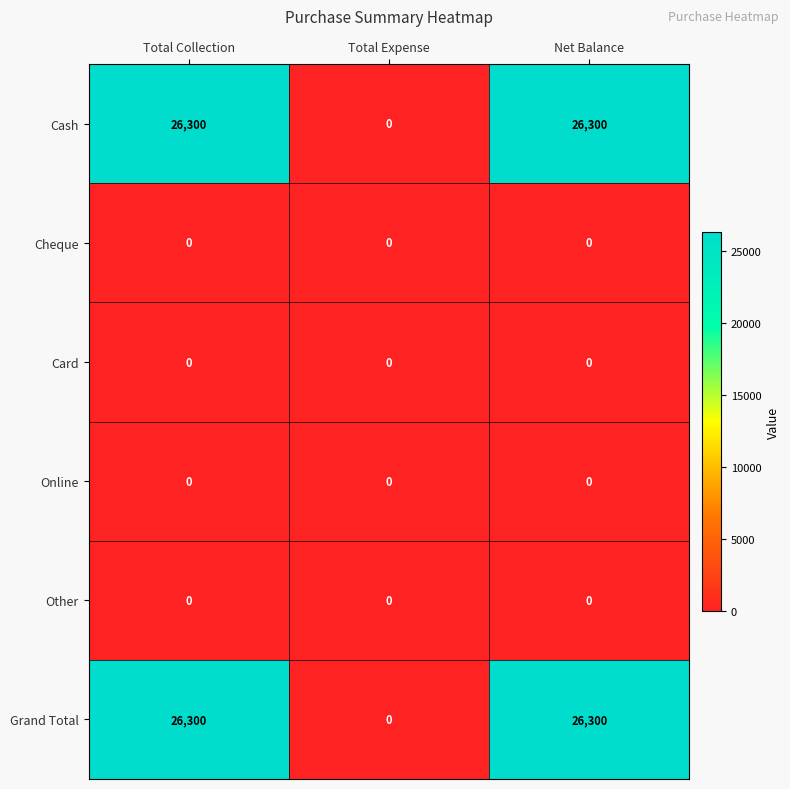

Reading right to left, list all the values displayed in this chart.

Cash: 26300	0	26300
Cheque: 0	0	0
Card: 0	0	0
Online: 0	0	0
Other: 0	0	0
Grand Total: 26300	0	26300